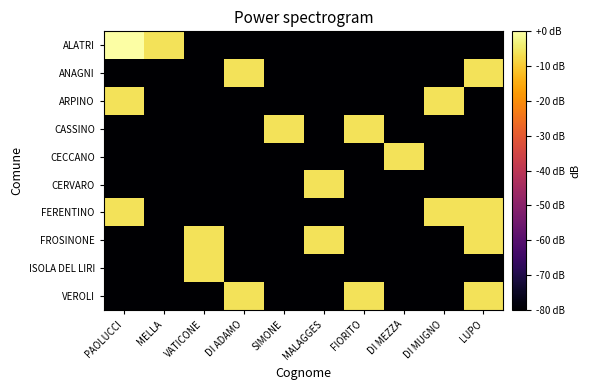

Reading right to left, what are all the values shown in this chart?

ALATRI: LUPO=-80.0	DI MUGNO=-80.0	DI MEZZA=-80.0	FIORITO=-80.0	MALAGGES=-80.0	SIMONE=-80.0	DI ADAMO=-80.0	VATICONE=-80.0	MELLA=-6.0	PAOLUCCI=0.0
ANAGNI: LUPO=-6.0	DI MUGNO=-80.0	DI MEZZA=-80.0	FIORITO=-80.0	MALAGGES=-80.0	SIMONE=-80.0	DI ADAMO=-6.0	VATICONE=-80.0	MELLA=-80.0	PAOLUCCI=-80.0
ARPINO: LUPO=-80.0	DI MUGNO=-6.0	DI MEZZA=-80.0	FIORITO=-80.0	MALAGGES=-80.0	SIMONE=-80.0	DI ADAMO=-80.0	VATICONE=-80.0	MELLA=-80.0	PAOLUCCI=-6.0
CASSINO: LUPO=-80.0	DI MUGNO=-80.0	DI MEZZA=-80.0	FIORITO=-6.0	MALAGGES=-80.0	SIMONE=-6.0	DI ADAMO=-80.0	VATICONE=-80.0	MELLA=-80.0	PAOLUCCI=-80.0
CECCANO: LUPO=-80.0	DI MUGNO=-80.0	DI MEZZA=-6.0	FIORITO=-80.0	MALAGGES=-80.0	SIMONE=-80.0	DI ADAMO=-80.0	VATICONE=-80.0	MELLA=-80.0	PAOLUCCI=-80.0
CERVARO: LUPO=-80.0	DI MUGNO=-80.0	DI MEZZA=-80.0	FIORITO=-80.0	MALAGGES=-6.0	SIMONE=-80.0	DI ADAMO=-80.0	VATICONE=-80.0	MELLA=-80.0	PAOLUCCI=-80.0
FERENTINO: LUPO=-6.0	DI MUGNO=-6.0	DI MEZZA=-80.0	FIORITO=-80.0	MALAGGES=-80.0	SIMONE=-80.0	DI ADAMO=-80.0	VATICONE=-80.0	MELLA=-80.0	PAOLUCCI=-6.0
FROSINONE: LUPO=-6.0	DI MUGNO=-80.0	DI MEZZA=-80.0	FIORITO=-80.0	MALAGGES=-6.0	SIMONE=-80.0	DI ADAMO=-80.0	VATICONE=-6.0	MELLA=-80.0	PAOLUCCI=-80.0
ISOLA DEL LIRI: LUPO=-80.0	DI MUGNO=-80.0	DI MEZZA=-80.0	FIORITO=-80.0	MALAGGES=-80.0	SIMONE=-80.0	DI ADAMO=-80.0	VATICONE=-6.0	MELLA=-80.0	PAOLUCCI=-80.0
VEROLI: LUPO=-6.0	DI MUGNO=-80.0	DI MEZZA=-80.0	FIORITO=-6.0	MALAGGES=-80.0	SIMONE=-80.0	DI ADAMO=-6.0	VATICONE=-80.0	MELLA=-80.0	PAOLUCCI=-80.0